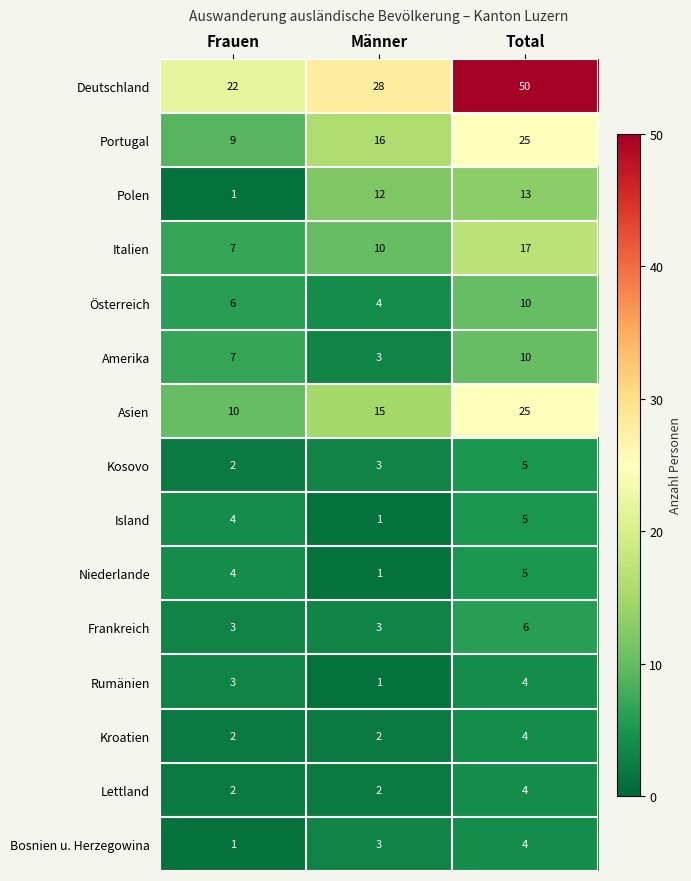

Which category has the highest value across all series?

Total